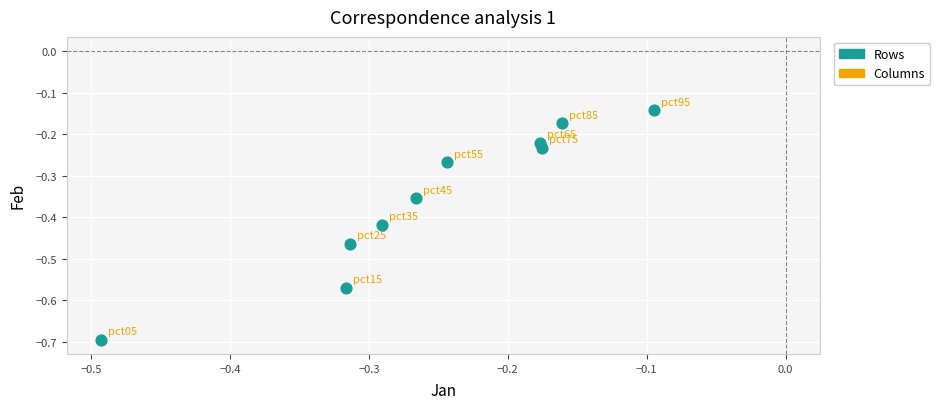

What is the range of X values (max minus min)?

0.4